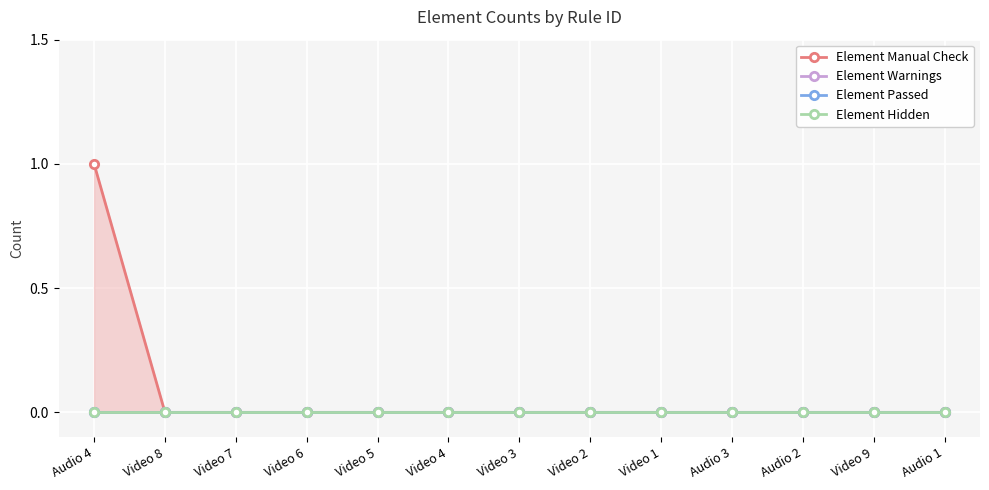

Reading left to right, extract all data points from this chart.

Element Manual Check: Audio 4=1	Video 8=0	Video 7=0	Video 6=0	Video 5=0	Video 4=0	Video 3=0	Video 2=0	Video 1=0	Audio 3=0	Audio 2=0	Video 9=0	Audio 1=0
Element Warnings: Audio 4=0	Video 8=0	Video 7=0	Video 6=0	Video 5=0	Video 4=0	Video 3=0	Video 2=0	Video 1=0	Audio 3=0	Audio 2=0	Video 9=0	Audio 1=0
Element Passed: Audio 4=0	Video 8=0	Video 7=0	Video 6=0	Video 5=0	Video 4=0	Video 3=0	Video 2=0	Video 1=0	Audio 3=0	Audio 2=0	Video 9=0	Audio 1=0
Element Hidden: Audio 4=0	Video 8=0	Video 7=0	Video 6=0	Video 5=0	Video 4=0	Video 3=0	Video 2=0	Video 1=0	Audio 3=0	Audio 2=0	Video 9=0	Audio 1=0